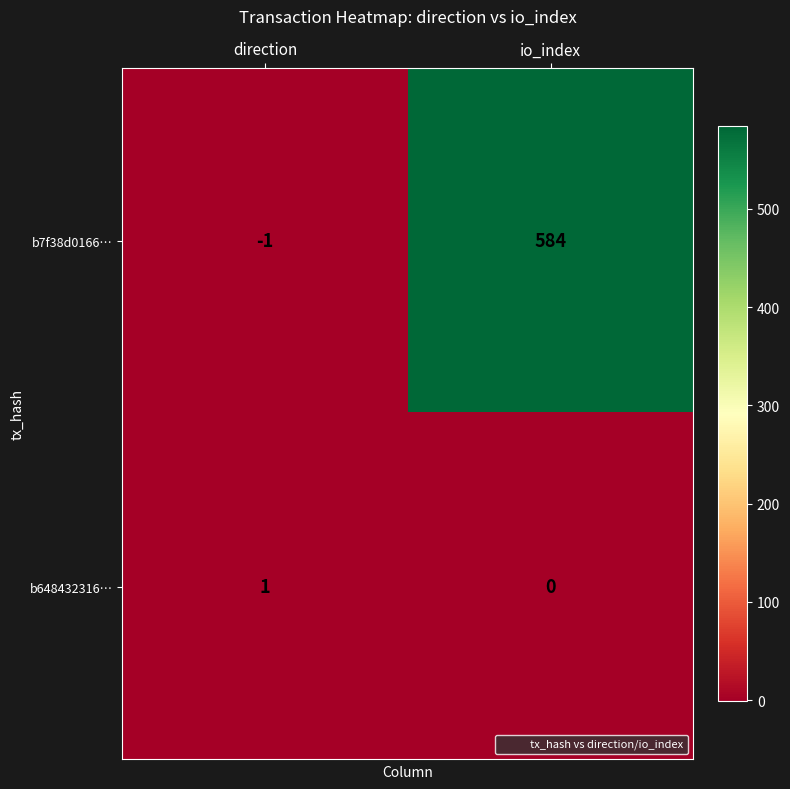

Reading left to right, extract all data points from this chart.

b7f38d0166…: -1	584
b648432316…: 1	0